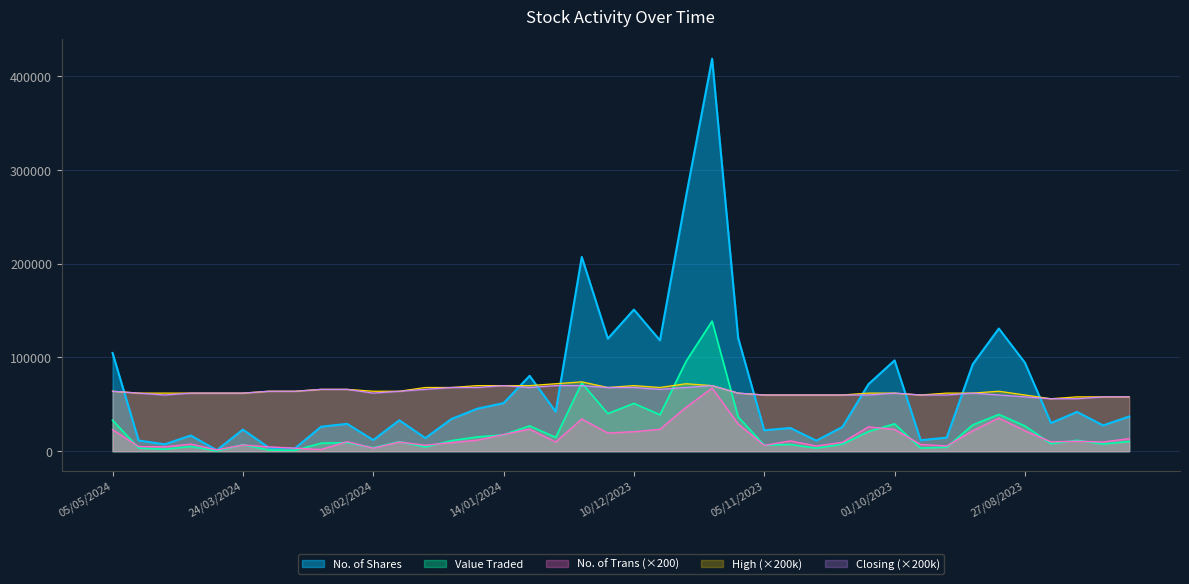

At which category does the chart reach its minimum across all series?

31/03/2024